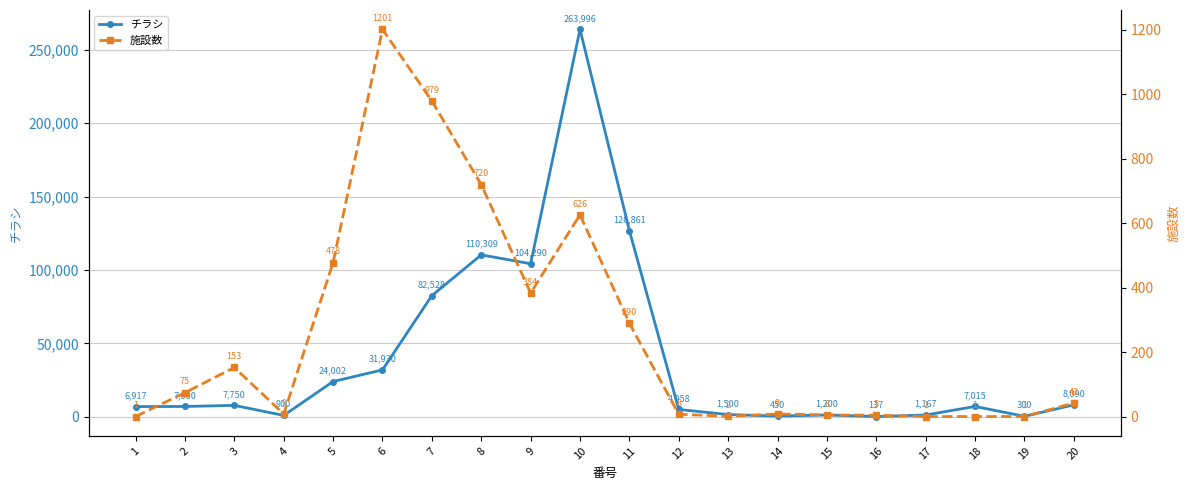

What is the difference between the maximum and minimum values in the チラシ series?

263859